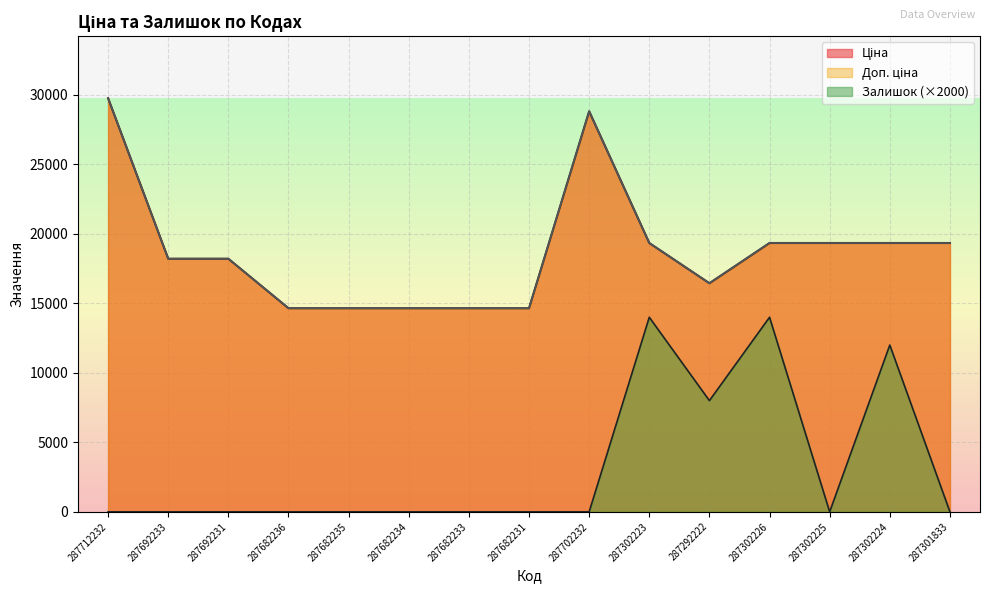

The value of Доп. ціна at 287692231 is 7634.2. True or false?

False